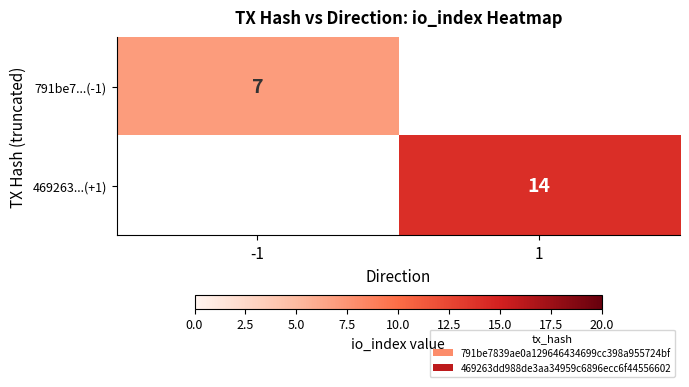

True or false: 469263...(+1) has a value of 4.1 at 1.

False